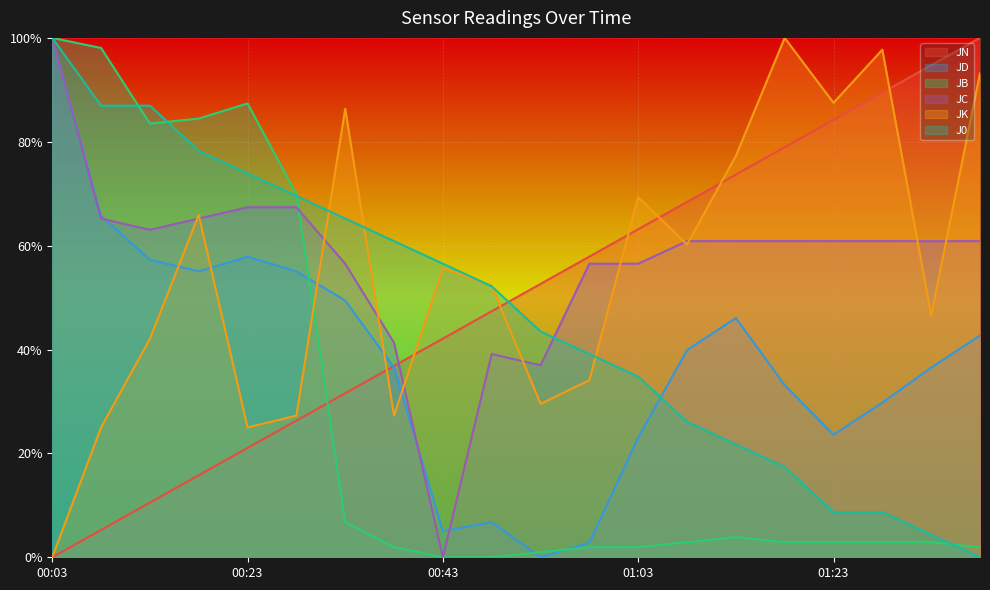

What value does the J0 series have at 00:53?

0.4